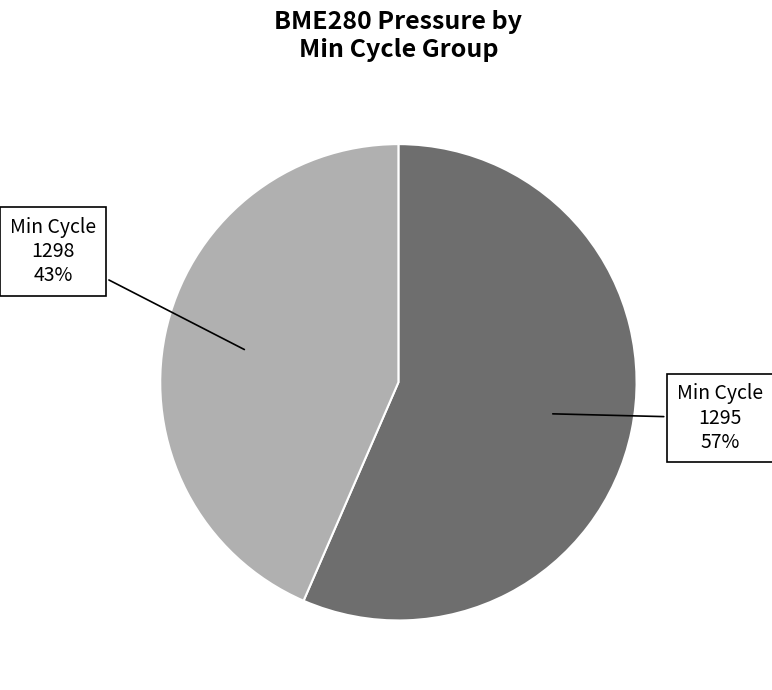

What is the ratio of the value at Min Cycle 1298 43% to the value at Min Cycle 1295 57%?

0.8